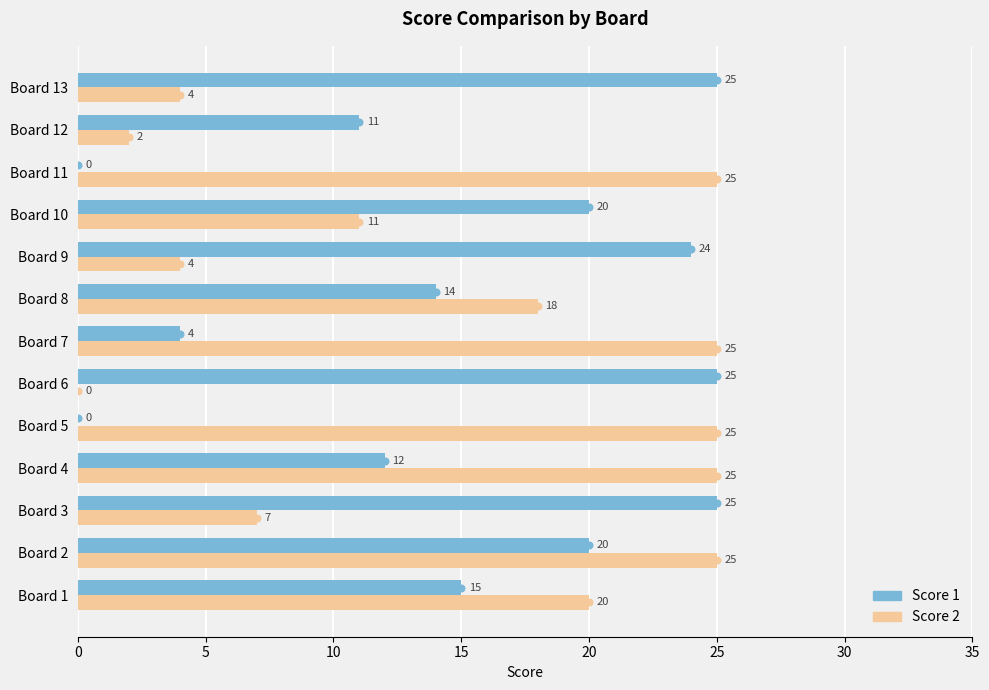

Which series has the largest total across all categories?

Score 1